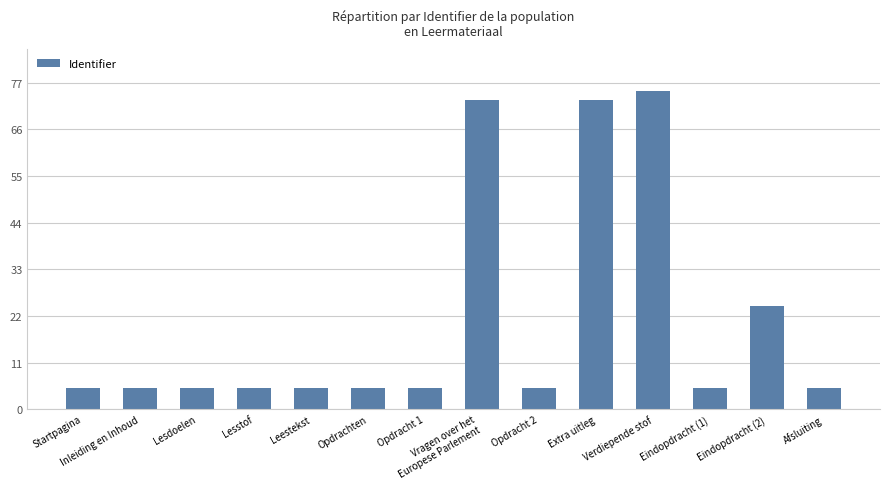

What is the difference between the values at Vragen over het
Europese Parlement and Opdracht 1?

67.9